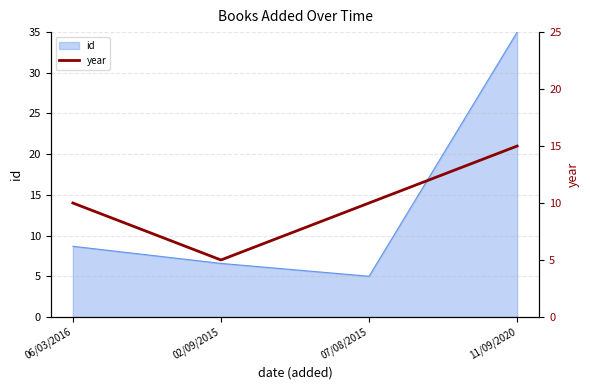

True or false: there are more than 0 points higher than both neighbors.

False